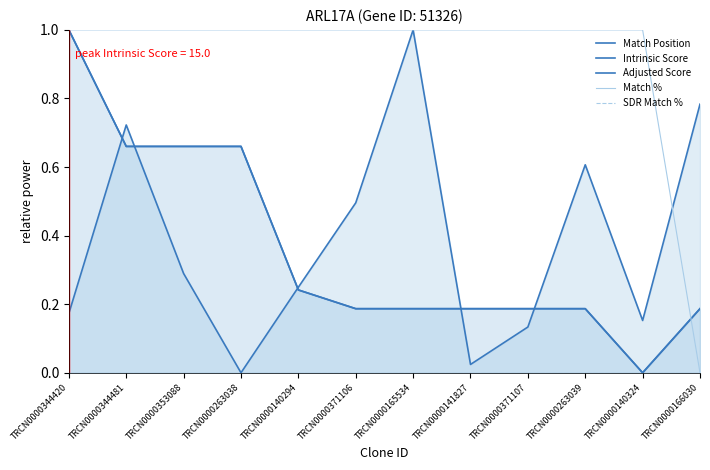

The Match Position series shows 0.6 at TRCN0000263039. True or false?

True